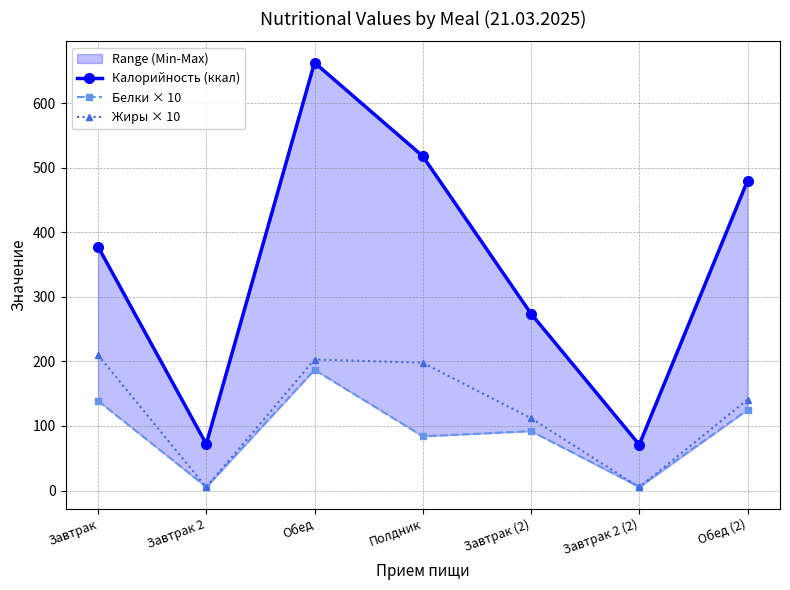

What is the sum of all Белки × 10 values?

639